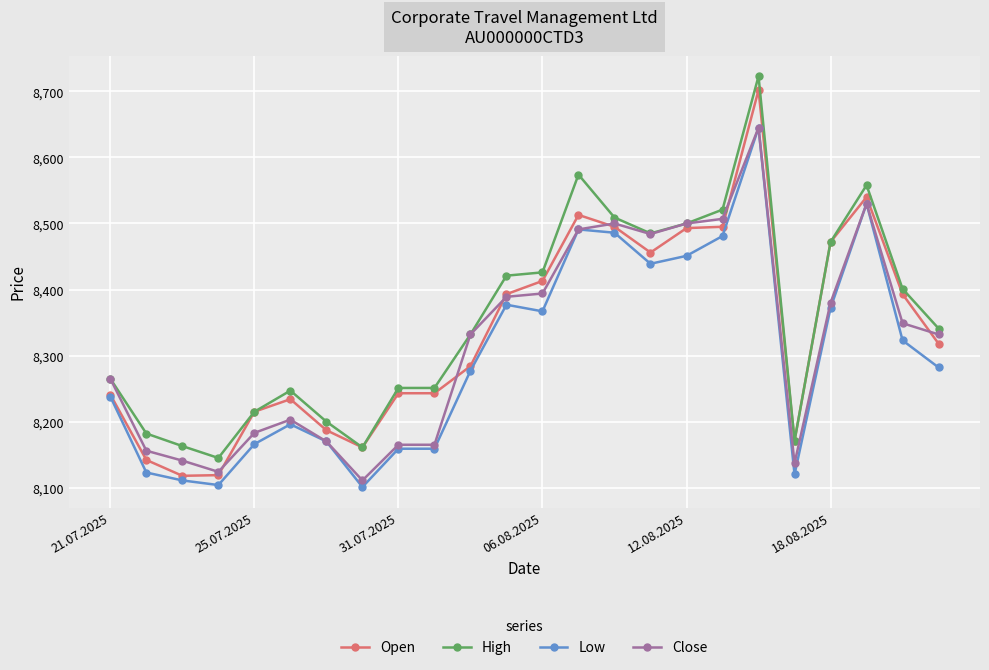

True or false: Low and High intersect in this chart.

False